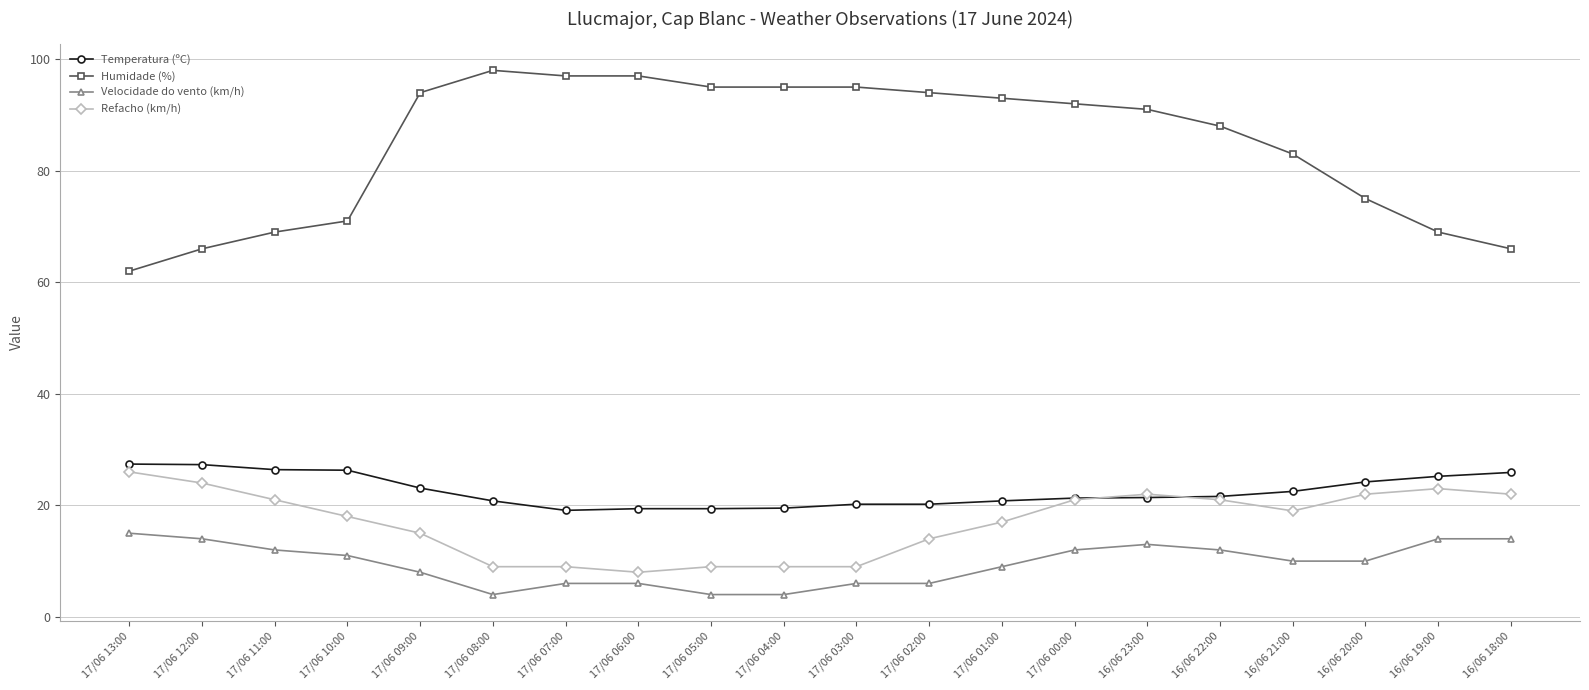

What is the difference between the Humidade (%) values at 16/06 21:00 and 17/06 02:00?

11.0